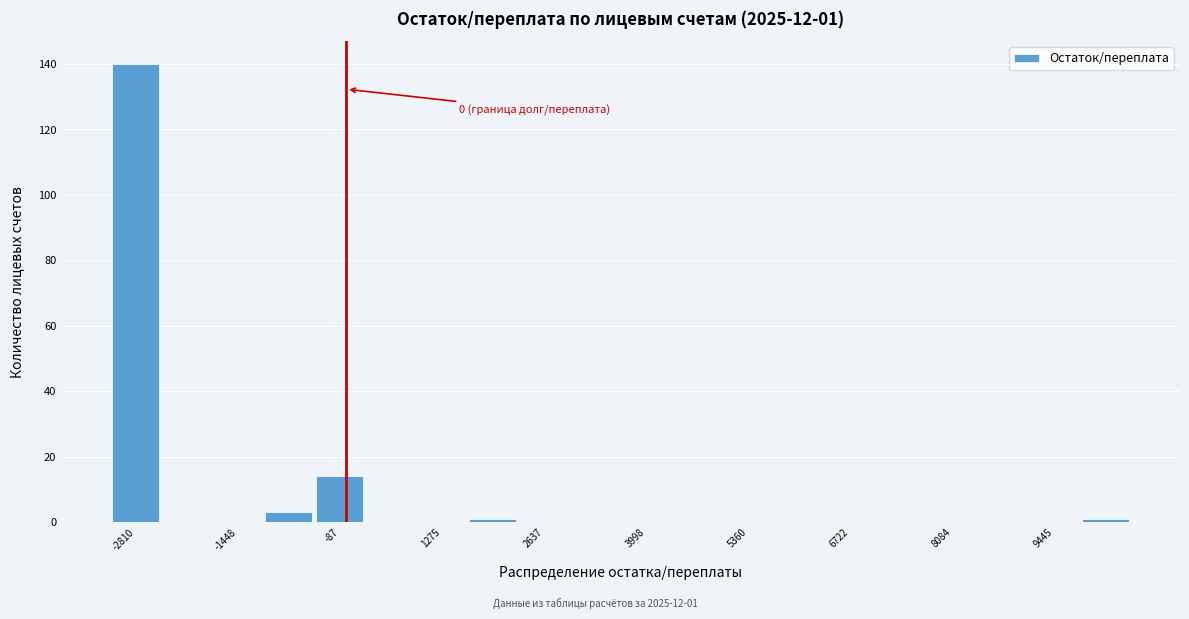

Around what value on the x-axis is the tallest bar? Give the approximate position of its centre, as read against the axis.

-2800